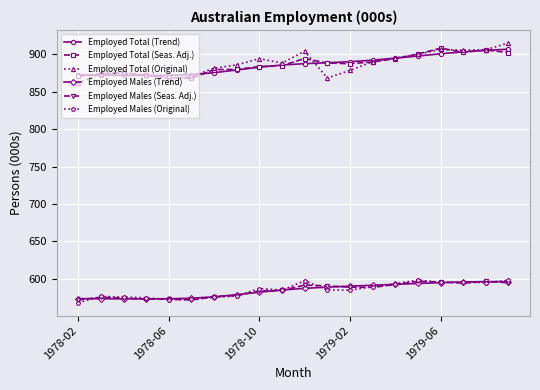

True or false: Employed Total (Original) has more than 2 interior local peaks.

True